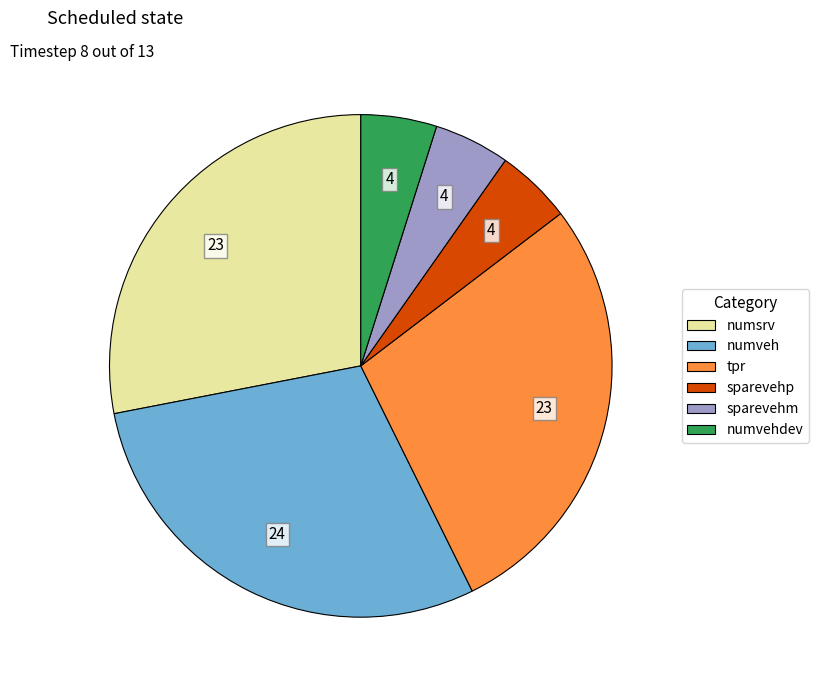

Does any single category account for the majority?

No